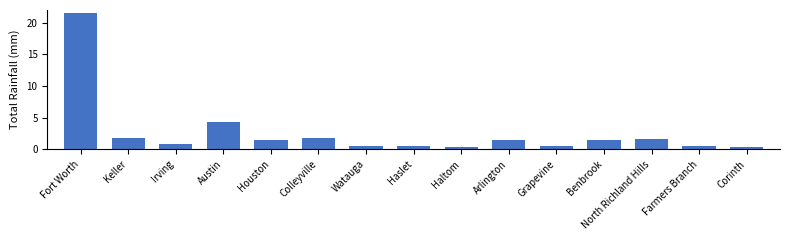

Reading right to left, list all the values displayed in this chart.

0.3	0.6	1.6	1.4	0.6	1.4	0.3	0.6	0.4	1.9	1.4	4.3	0.8	1.7	21.5